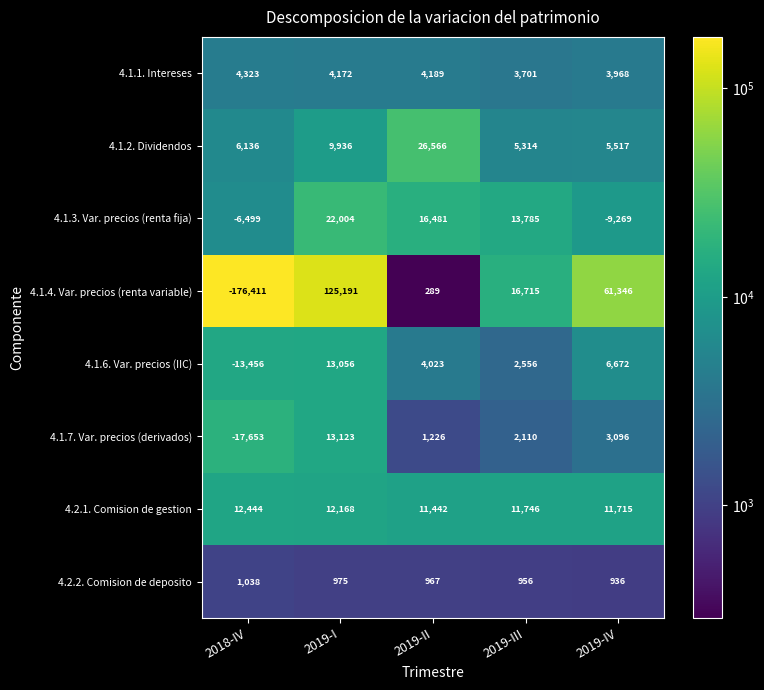

Is it true that 4.1.6. Var. precios (IIC) equals 4023 at 2019-II?

True